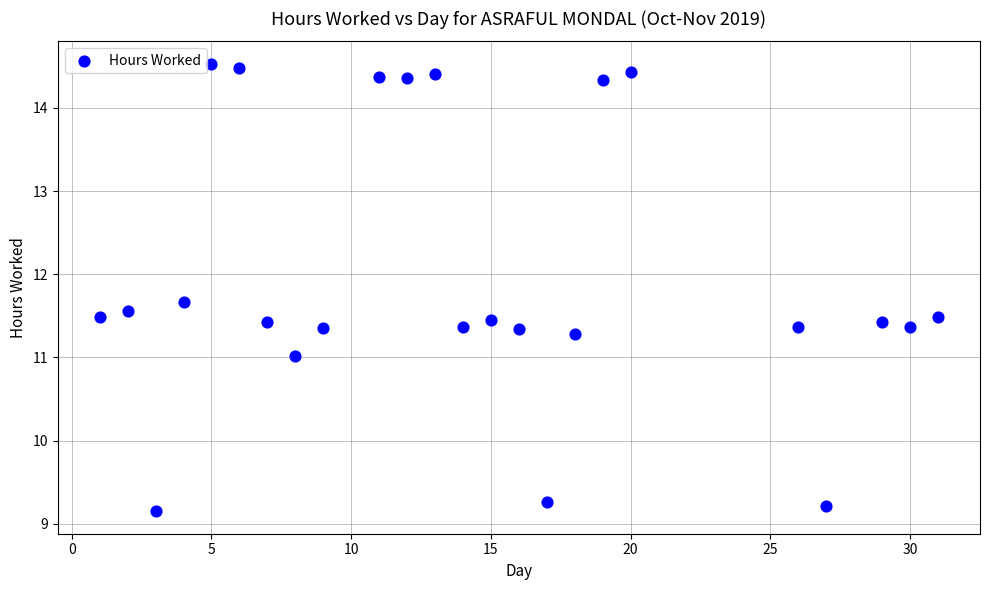

What is the range of Y values (max minus min)?

5.4